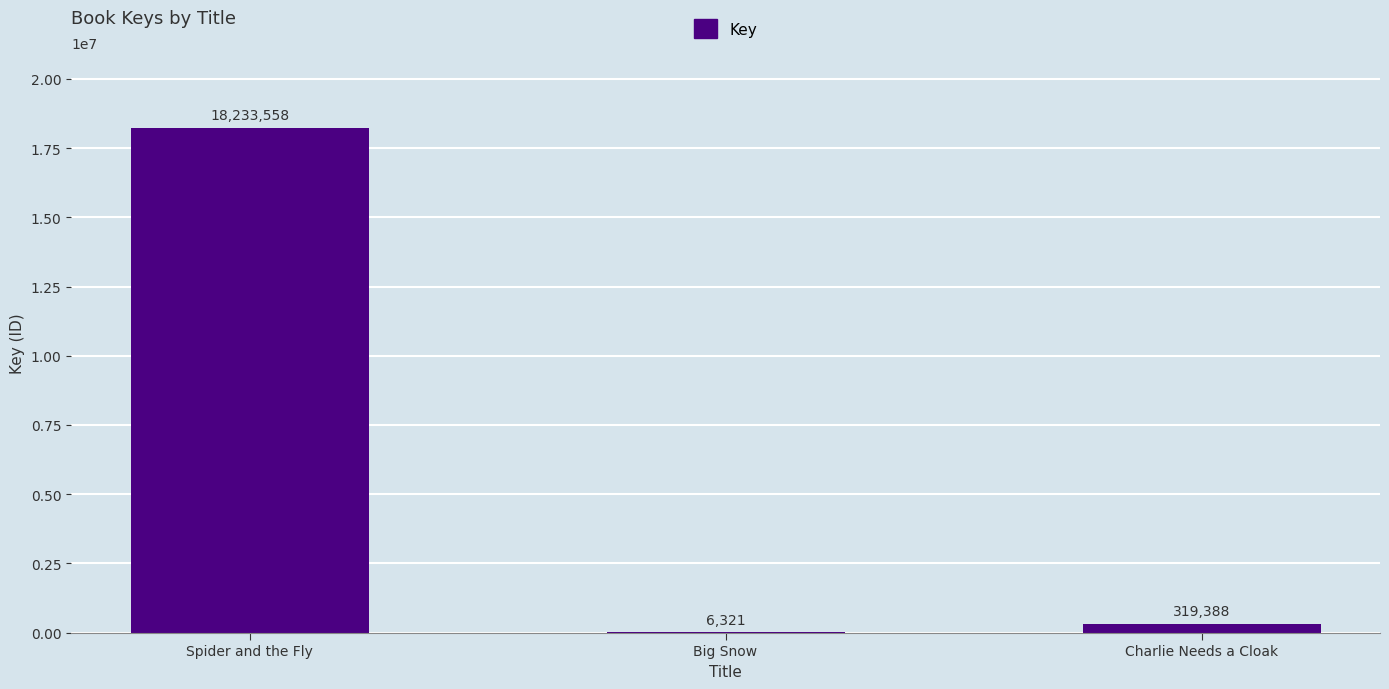

What is the change in value from Spider and the Fly to Charlie Needs a Cloak?

-17914170